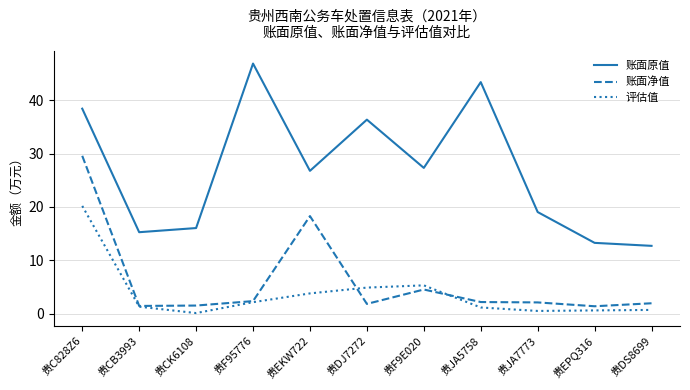

What is the sum of all 账面净值 values?

67.1